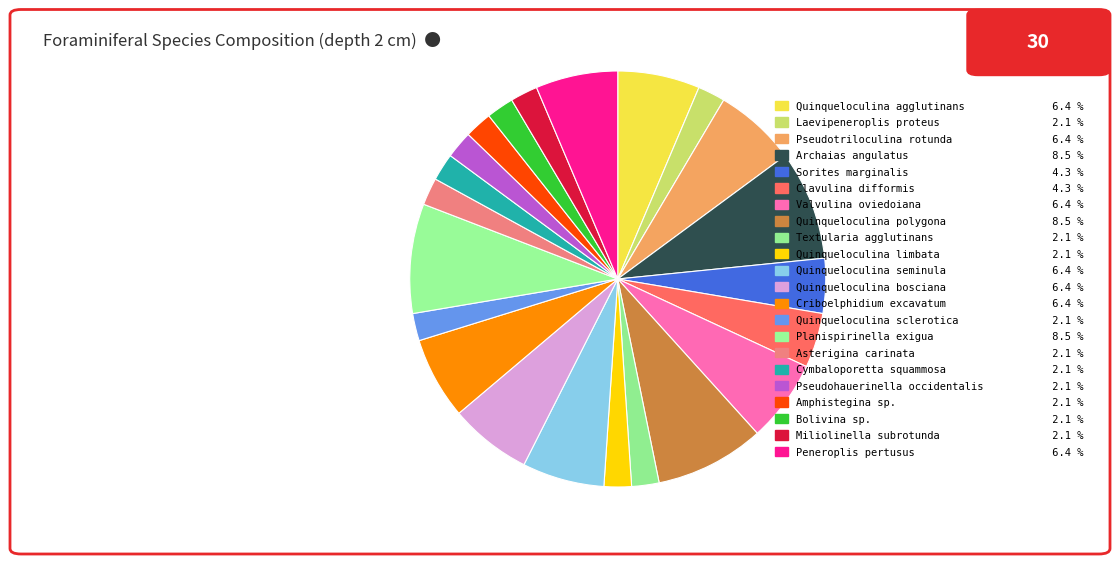

What is the smallest slice in the pie chart?

Laevipeneroplis proteus